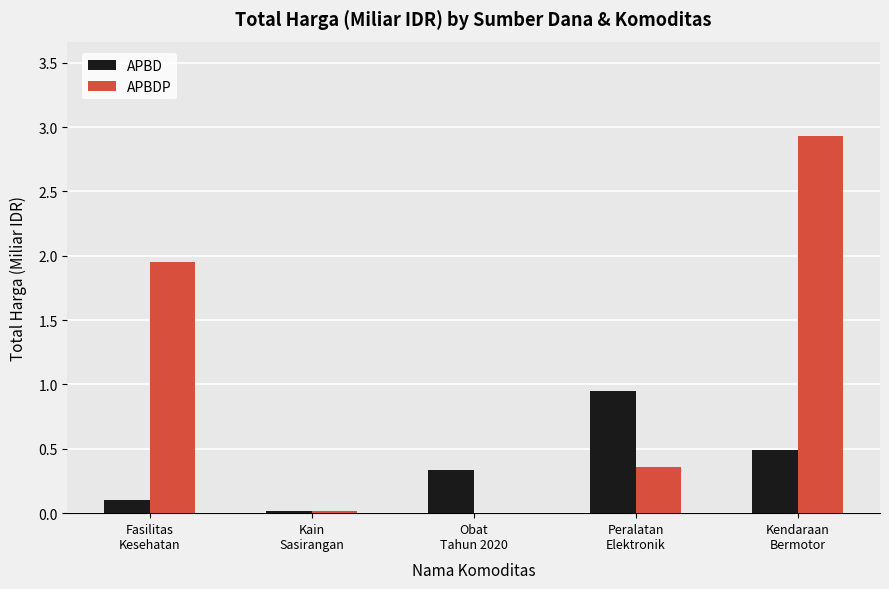

Which series has the largest total across all categories?

APBDP